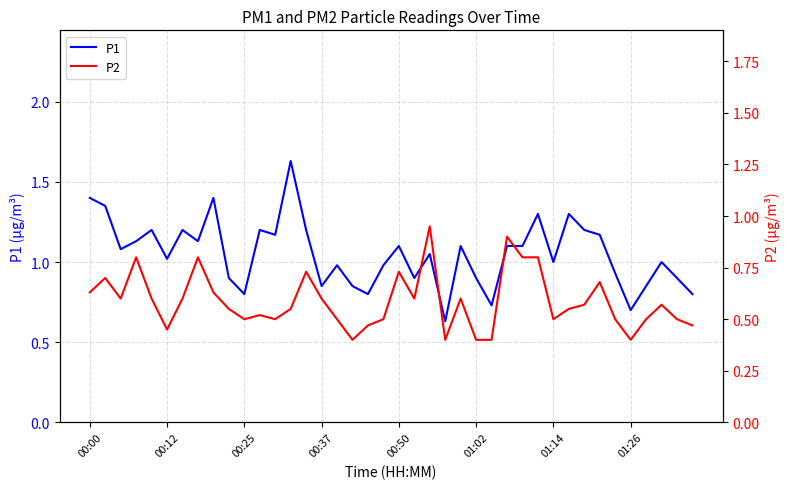

What is the difference between the P1 values at 00:12 and 22?

0.3